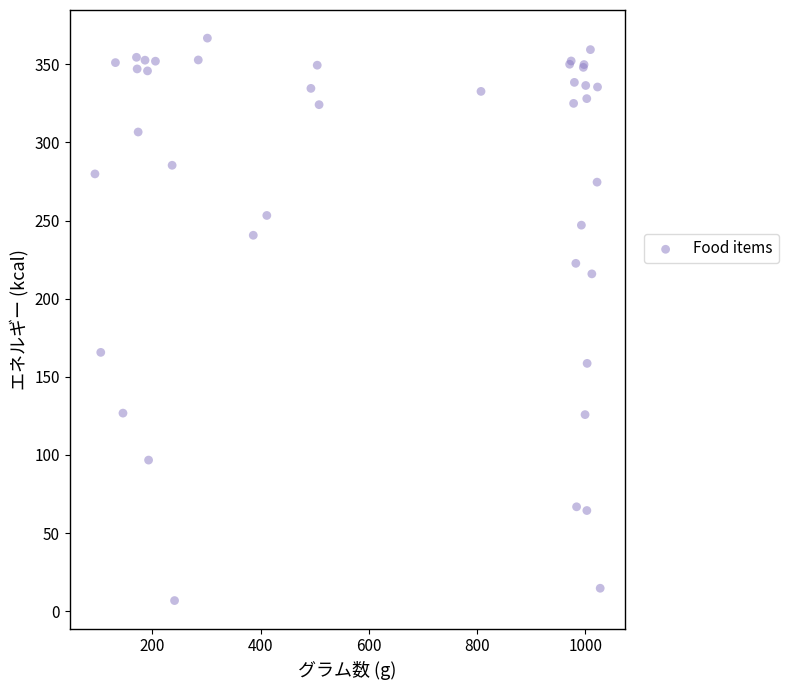

What Y value in the scatter plot is closest to 186?

165.7